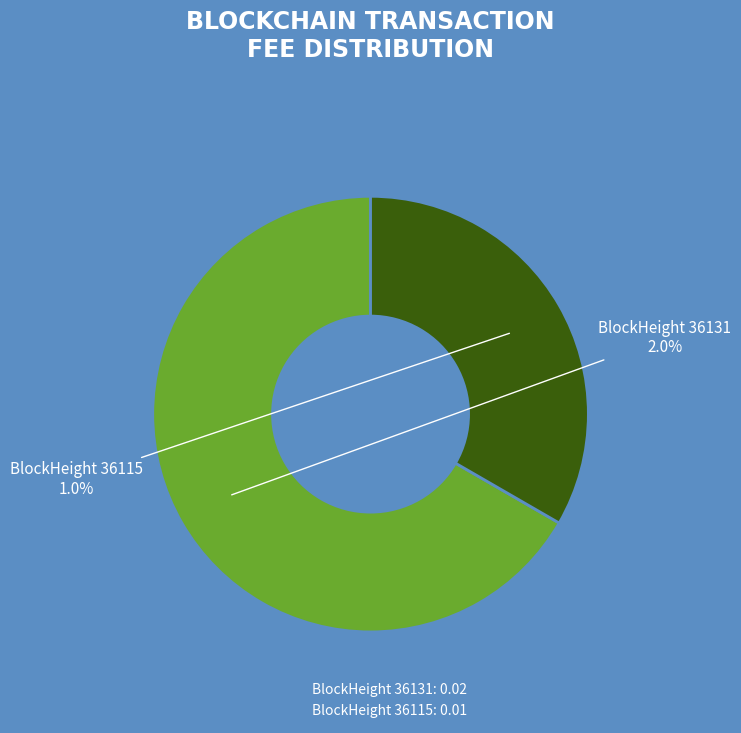

What percentage is NOT represented by 36131?

33.3%